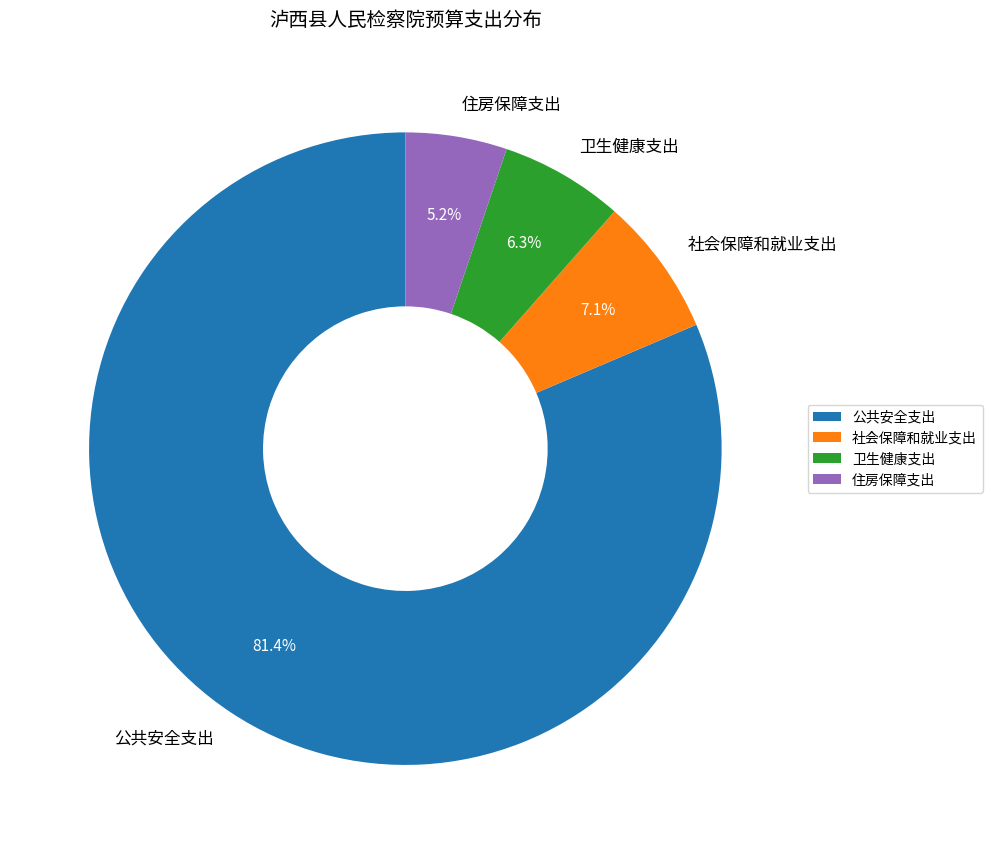

Combined, do 社会保障和就业支出 and 住房保障支出 account for over 50%?

No